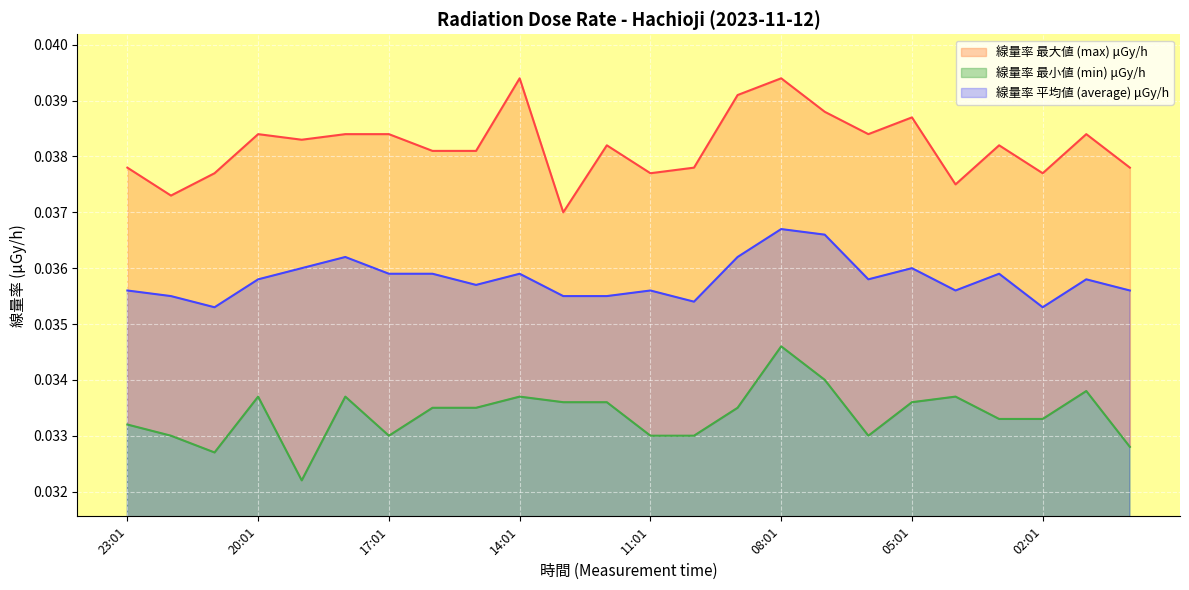

What position from the left is 23:01?

1